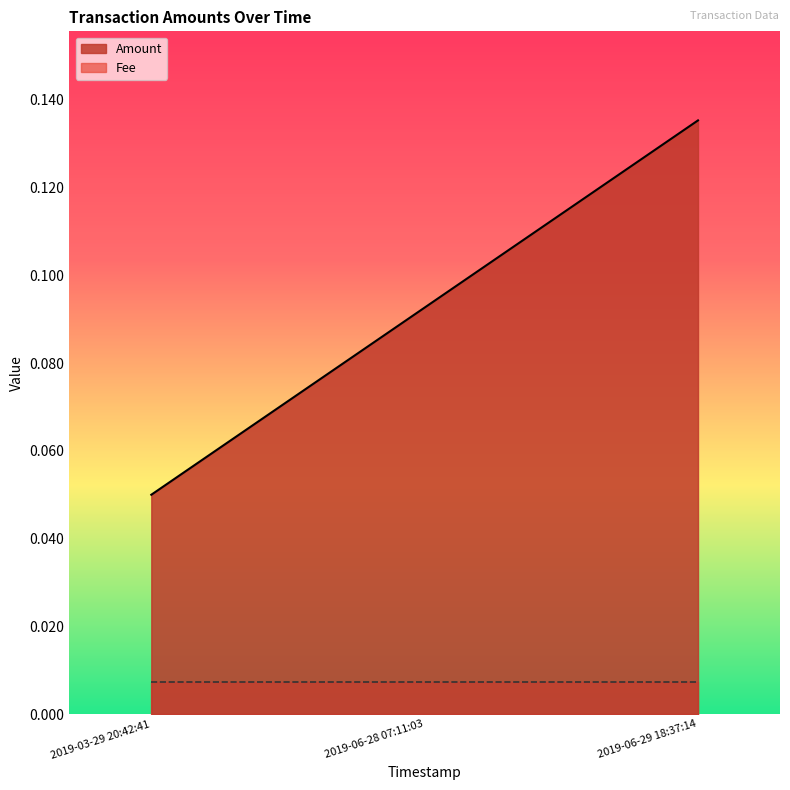

How many lines are shown in the chart?

2